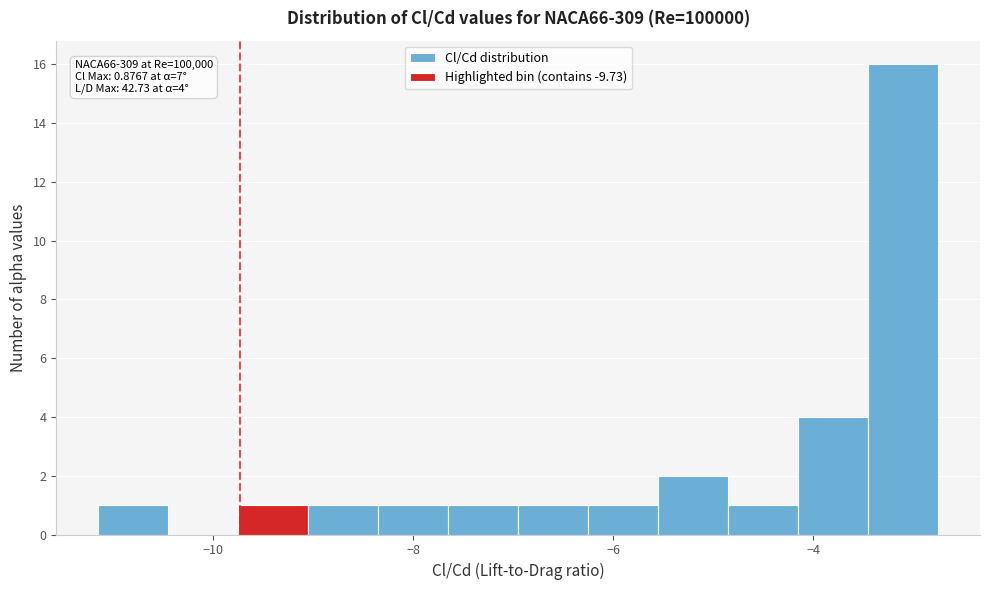

Read against the x-axis, roughly where is the centre of the tallest bar?

-3.2